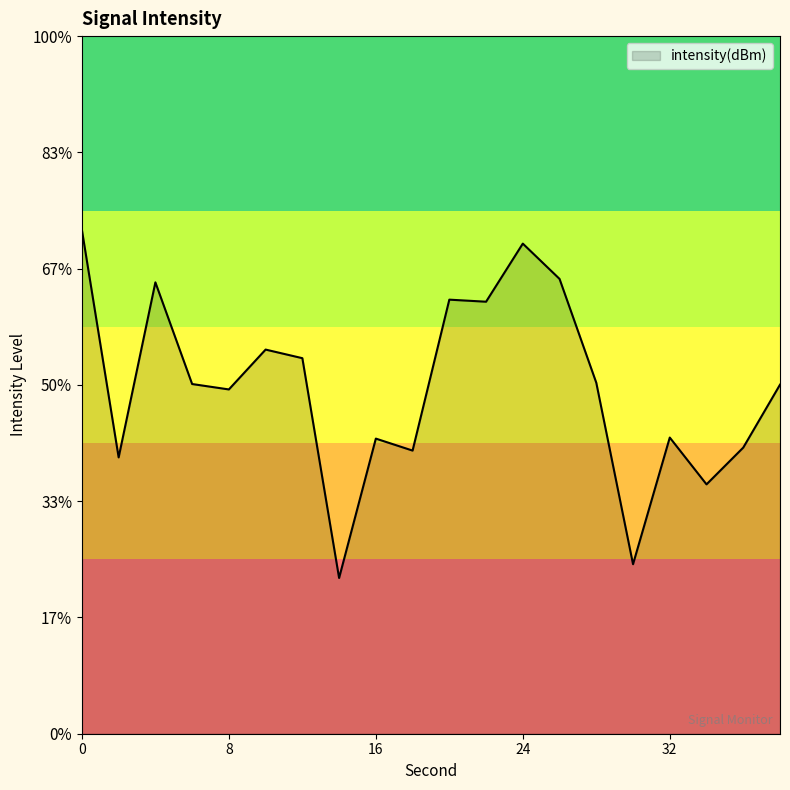

Does the chart display data point markers on the line(s)?

No